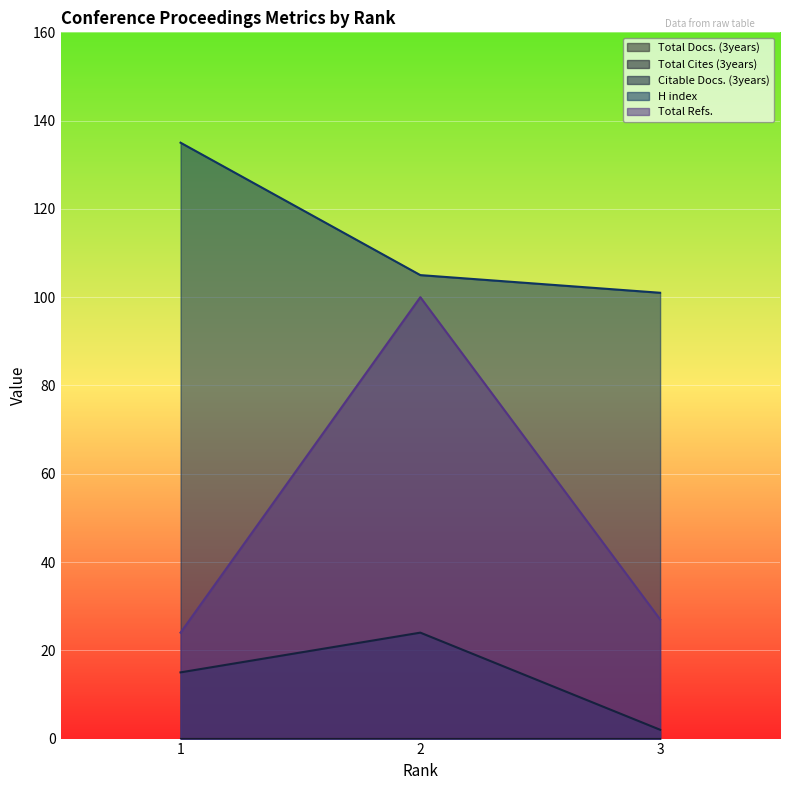

What is the difference between the Total Refs. values at 1 and 3?

3